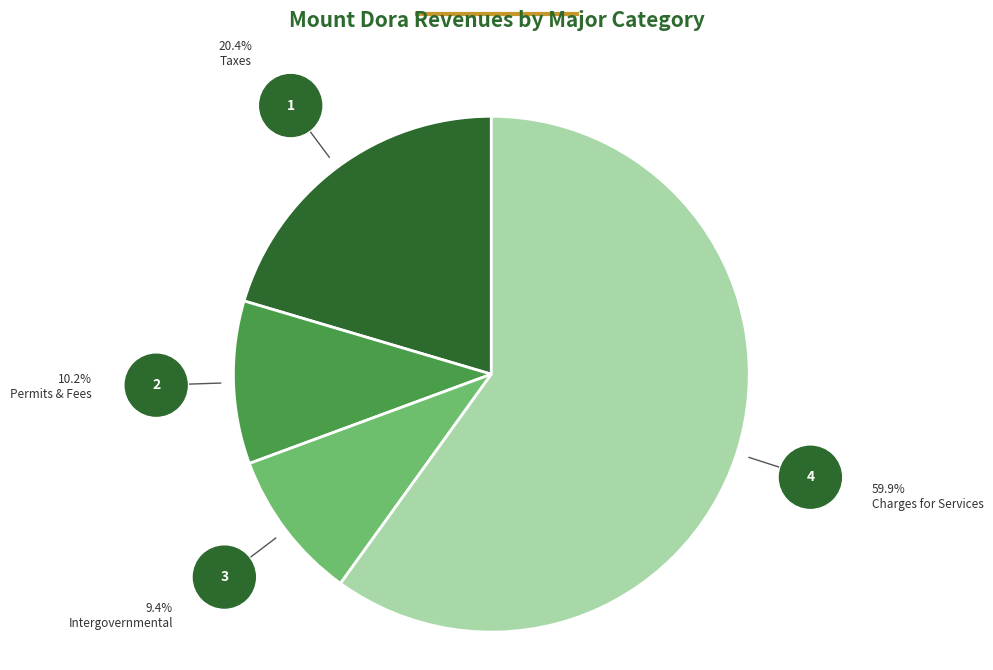

Is there a majority slice in this chart?

Yes